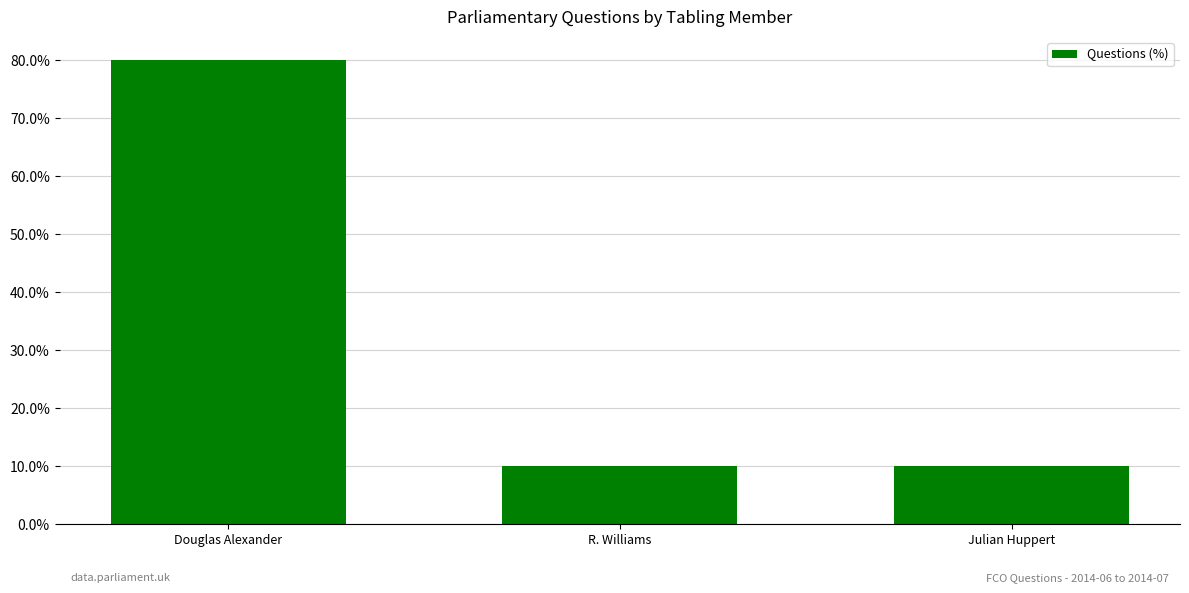

What is the smallest value displayed?

10